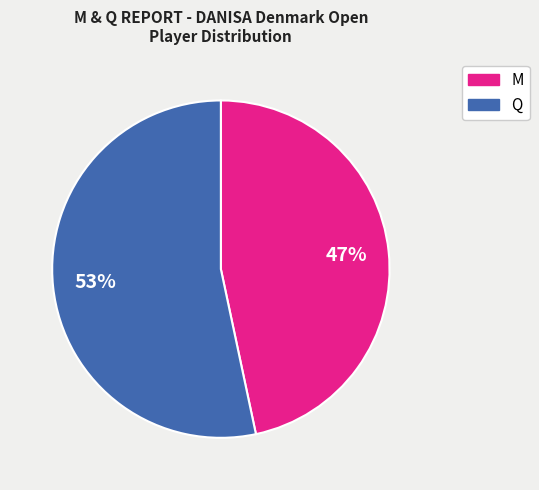

What percentage is the M slice, to the nearest percent?

47%